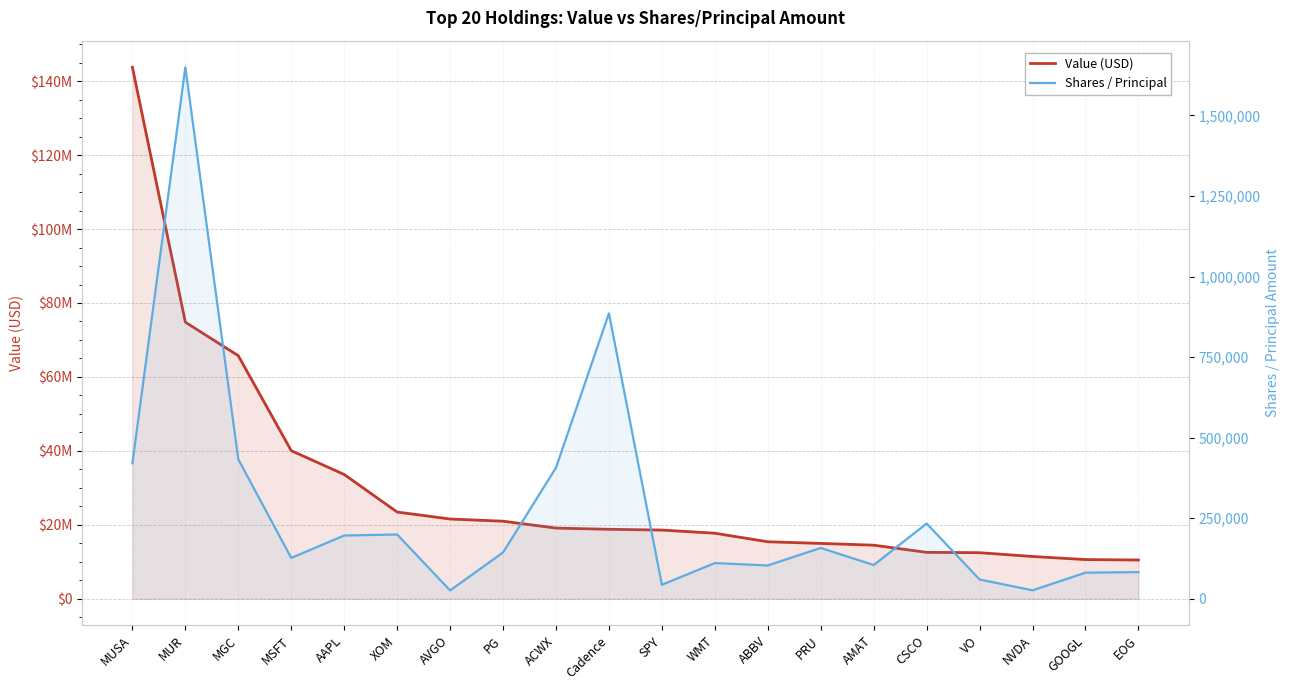

At which label does Value (USD) first exceed 18800855?

MUSA